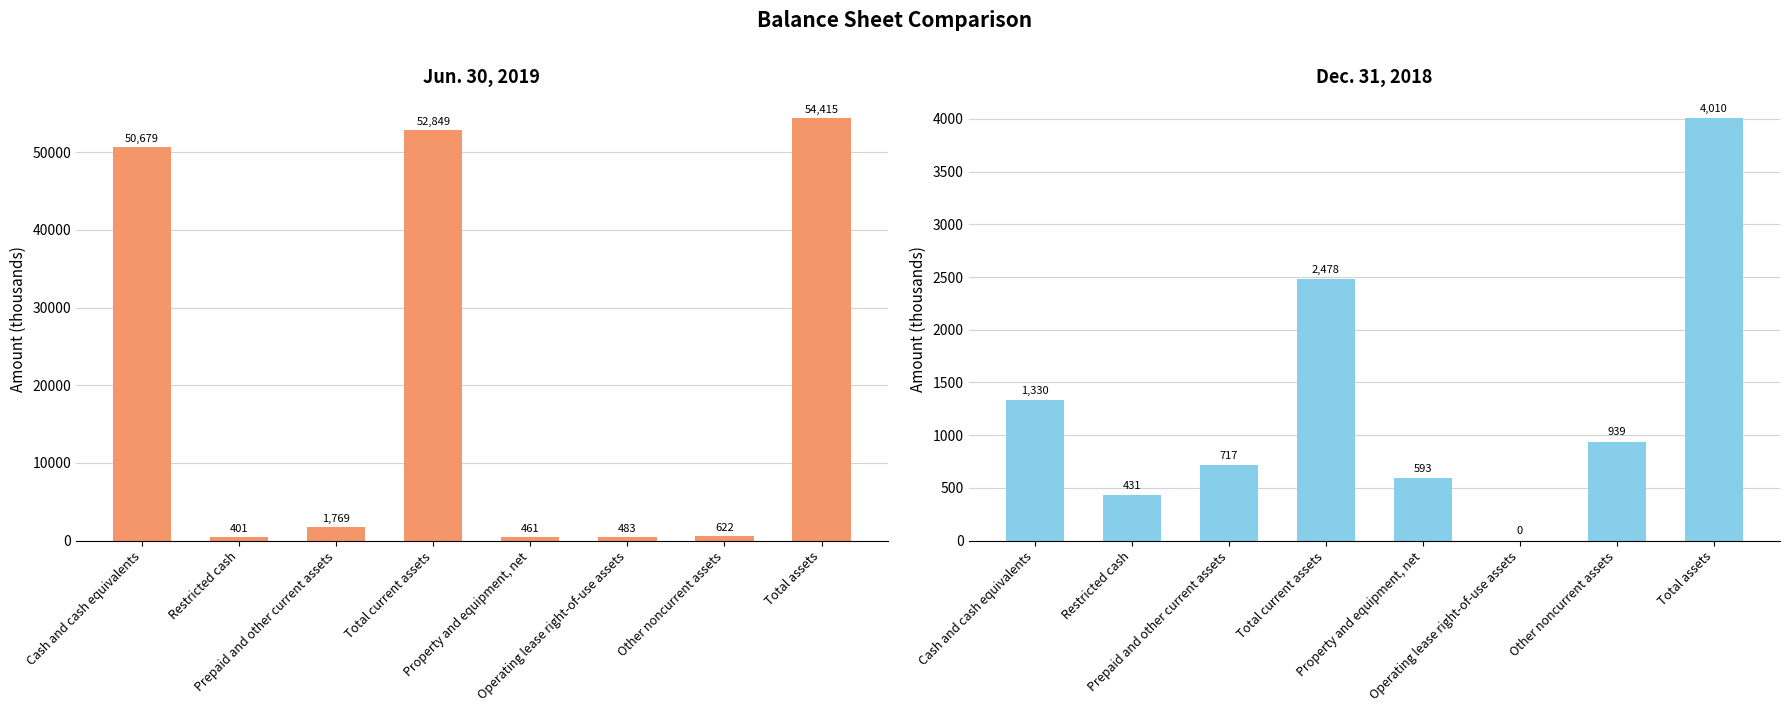

Between Prepaid and other current assets and Operating lease right-of-use assets, which is larger?

Prepaid and other current assets